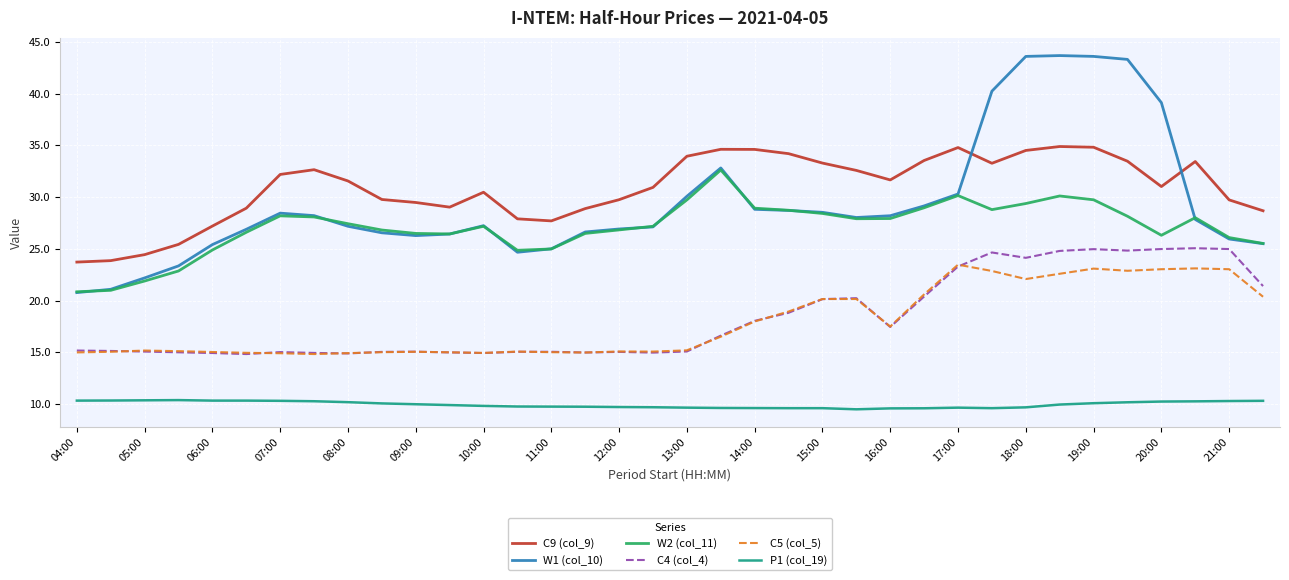

List the series in order of their peak value, highest first.

W1 (col_10), C9 (col_9), W2 (col_11), C4 (col_4), C5 (col_5), P1 (col_19)